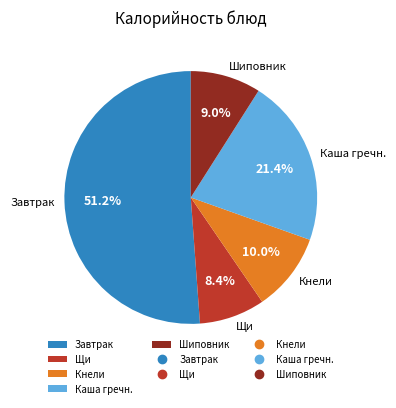

Does Щи account for over 50% of the chart?

No